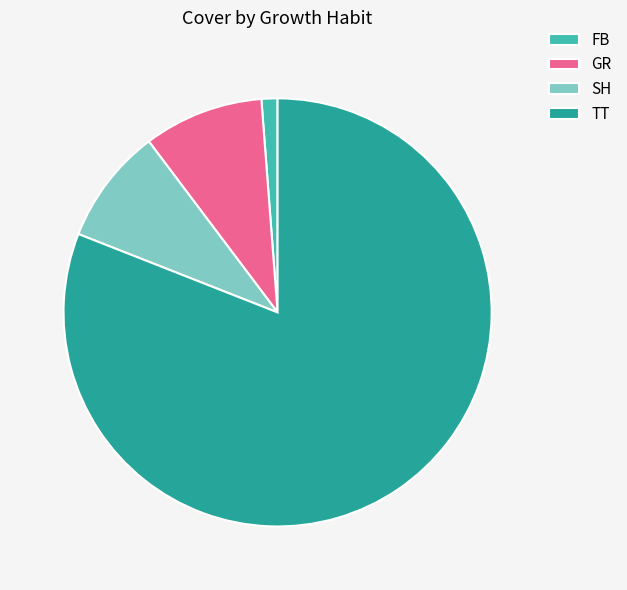

Is it true that TT is 91% of the pie?

False